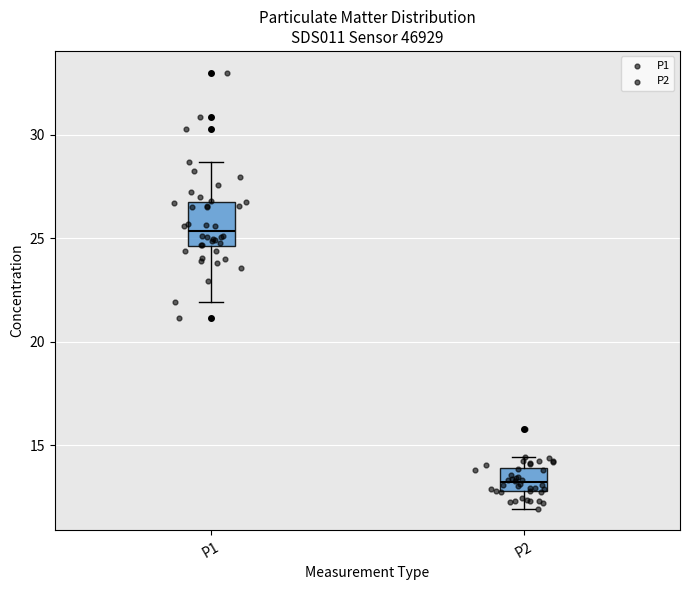

Which box's median line is the lowest?

P2